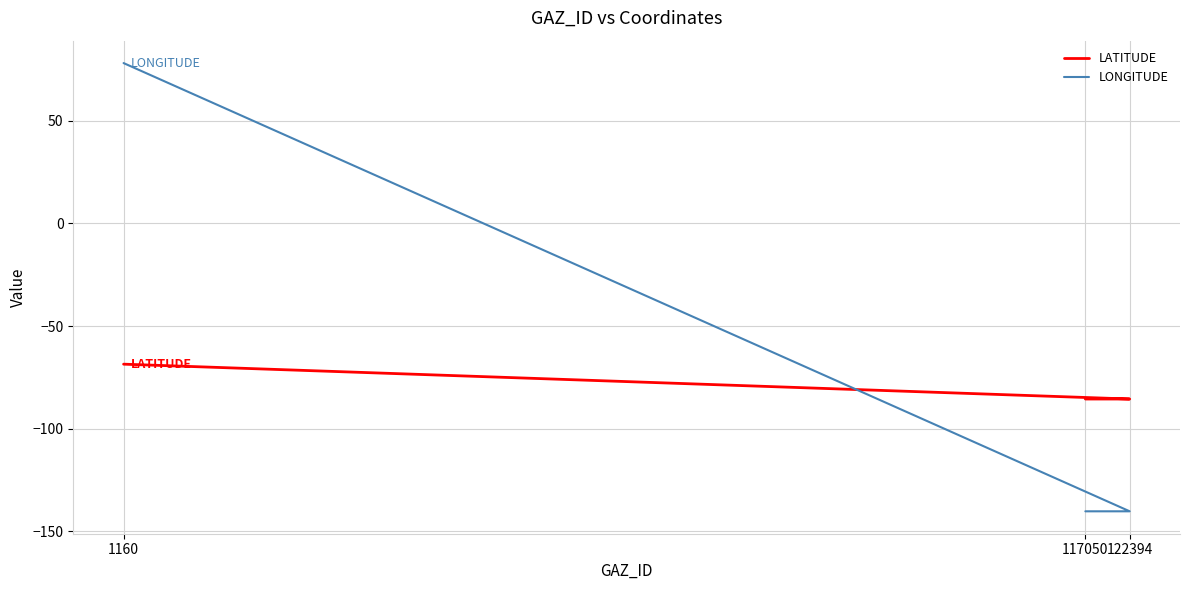

Rank the series by their maximum value, from lowest to highest.

LATITUDE, LONGITUDE